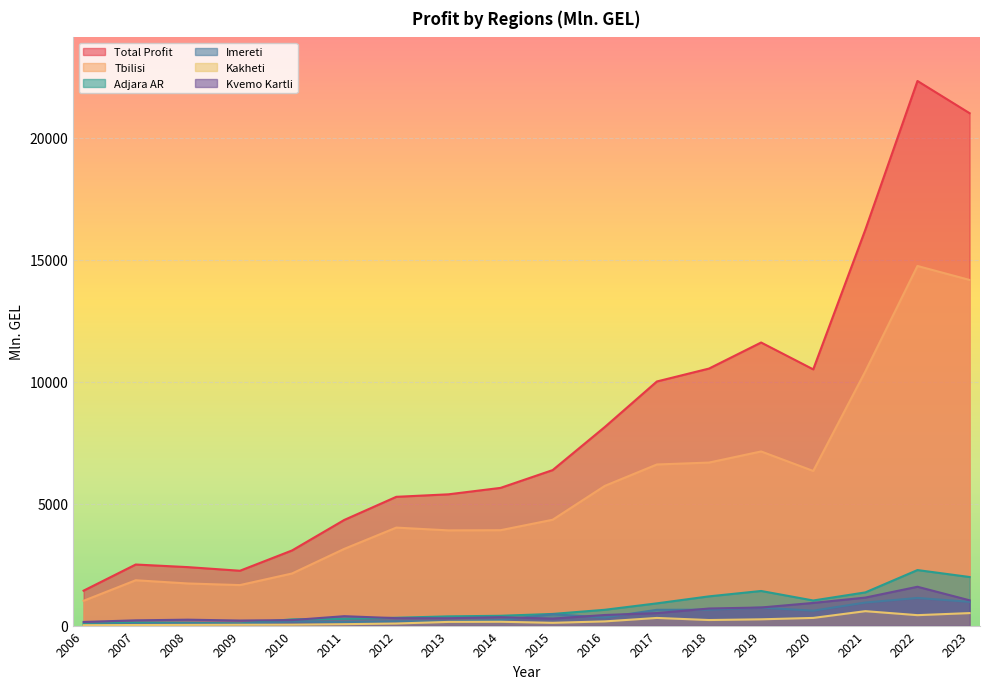

Where does the Adjara AR series first go above 477?

2015